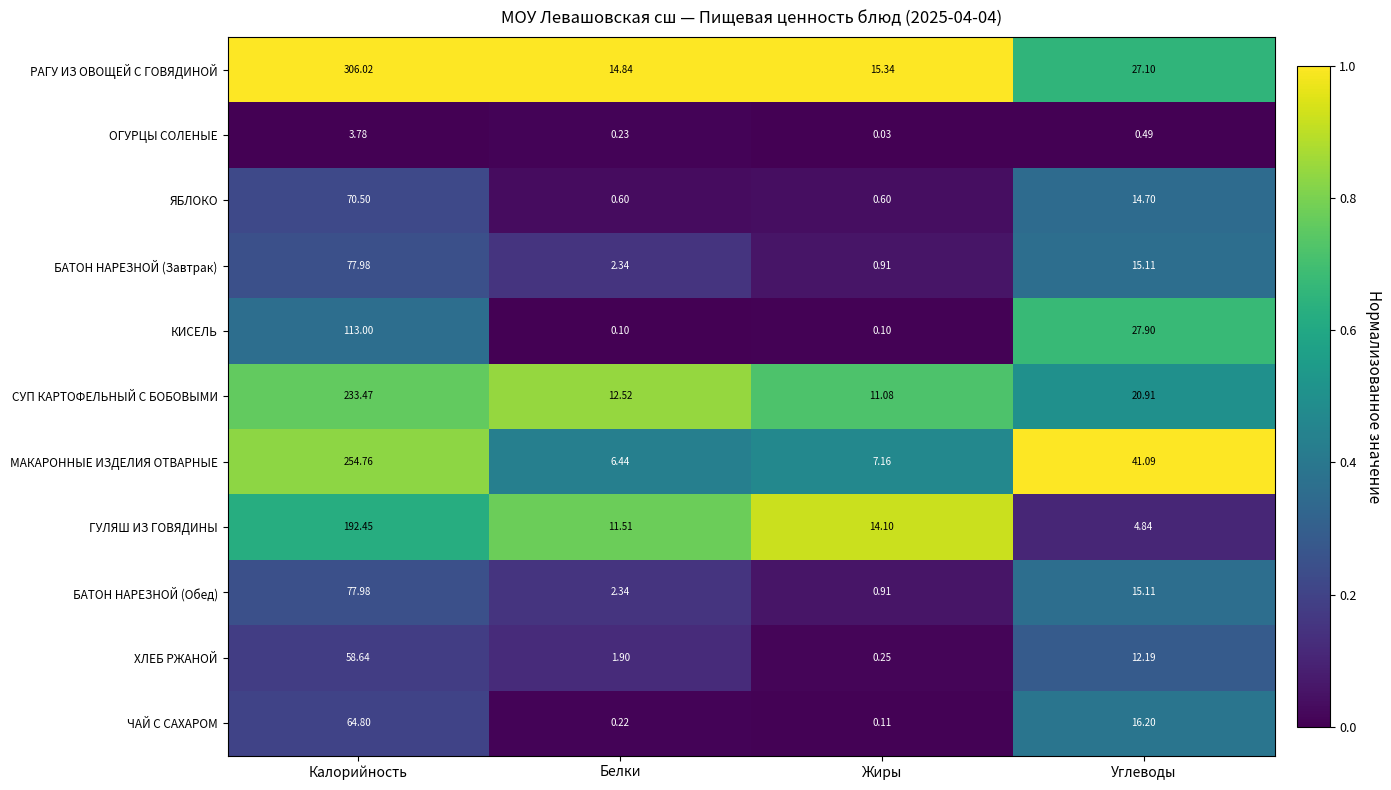

Is the value of ОГУРЦЫ СОЛЕНЫЕ at Белки greater than the value of ЧАЙ С САХАРОМ at Жиры?

Yes